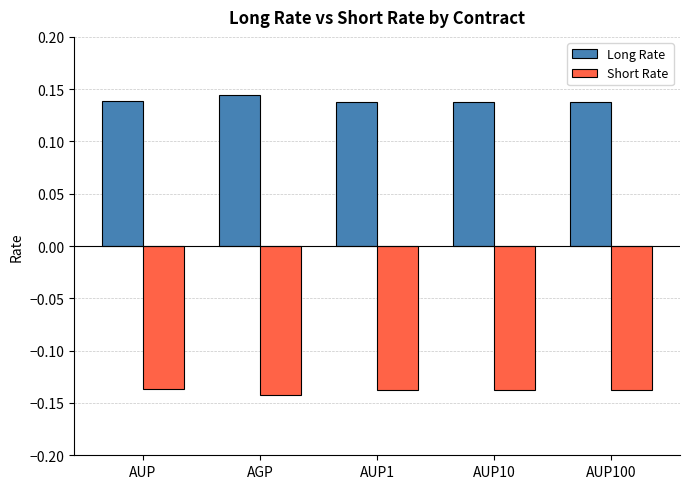

Are the bars grouped side by side (vs. stacked)?

Yes